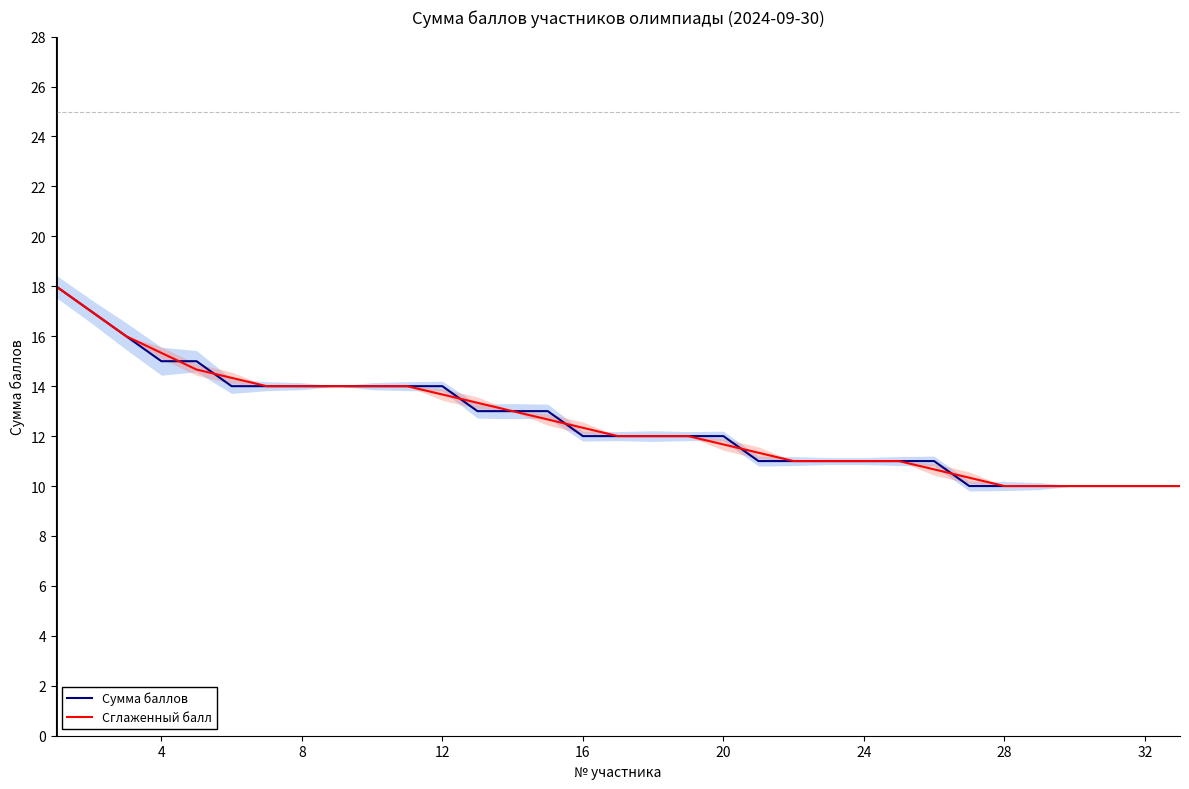

What is the lowest value of the Сглаженный балл series?

10.0